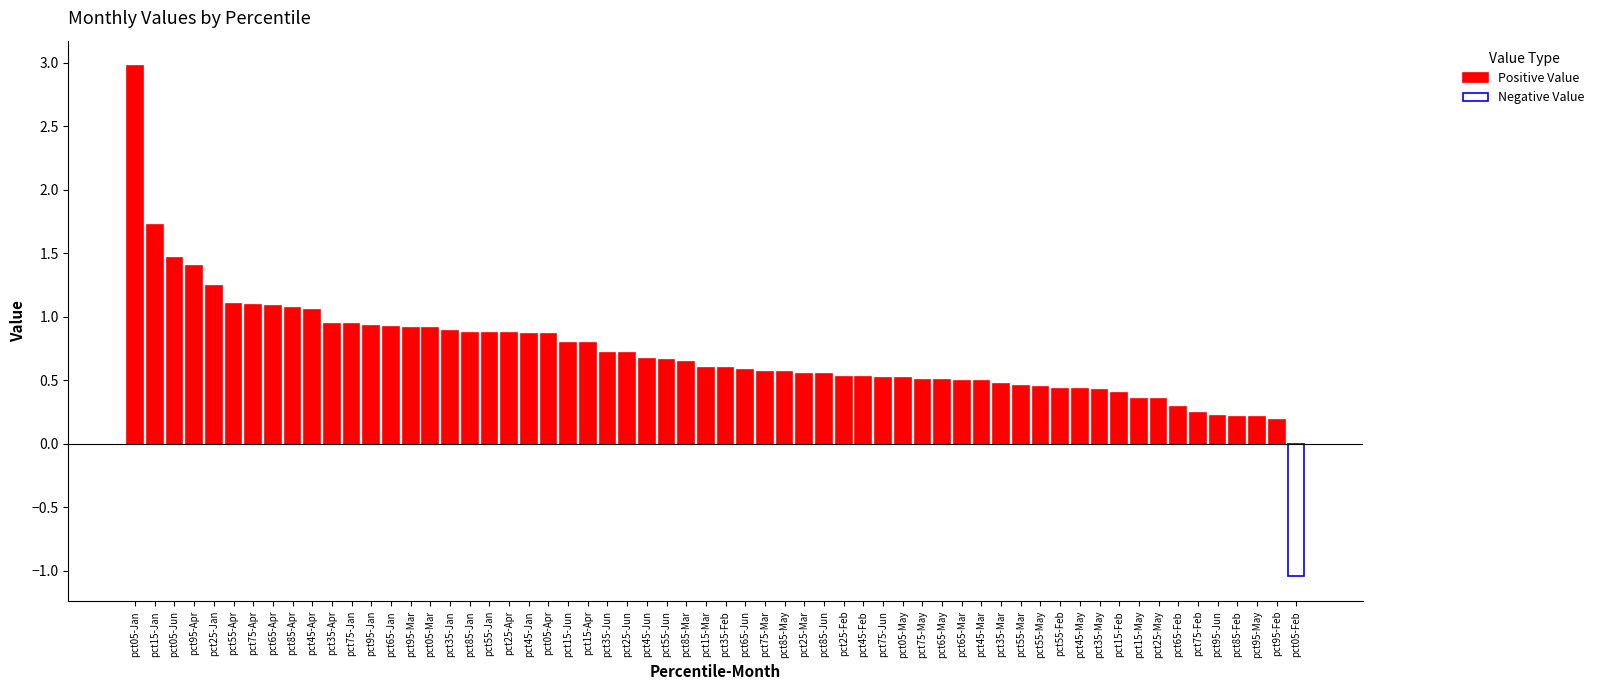

What is the spread (max minus min) of values at pct65?

0.8